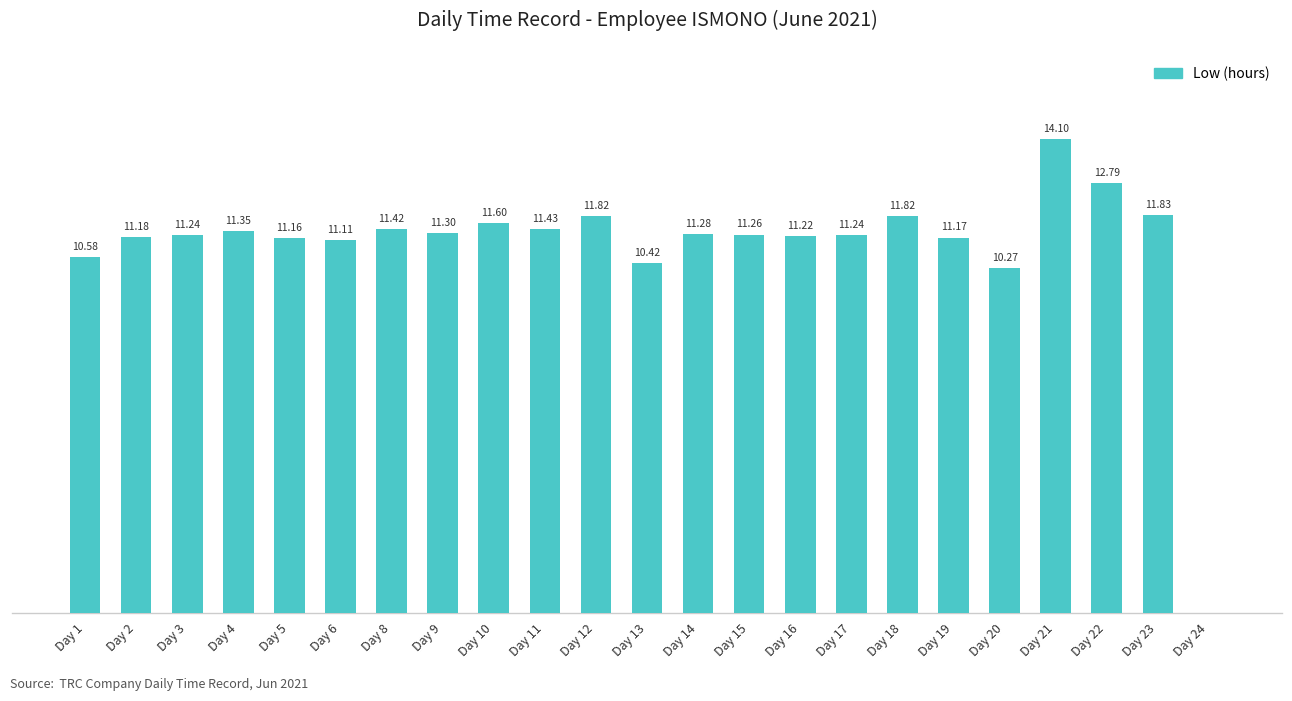

Which has a higher value, Day 16 or Day 14?

Day 14